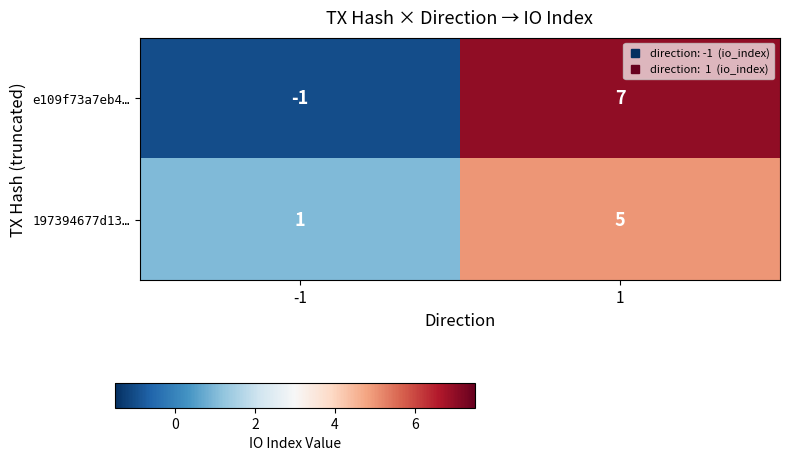

Reading left to right, extract all data points from this chart.

e109f73a7eb4…: -1=-1	1=7
197394677d13…: -1=1	1=5